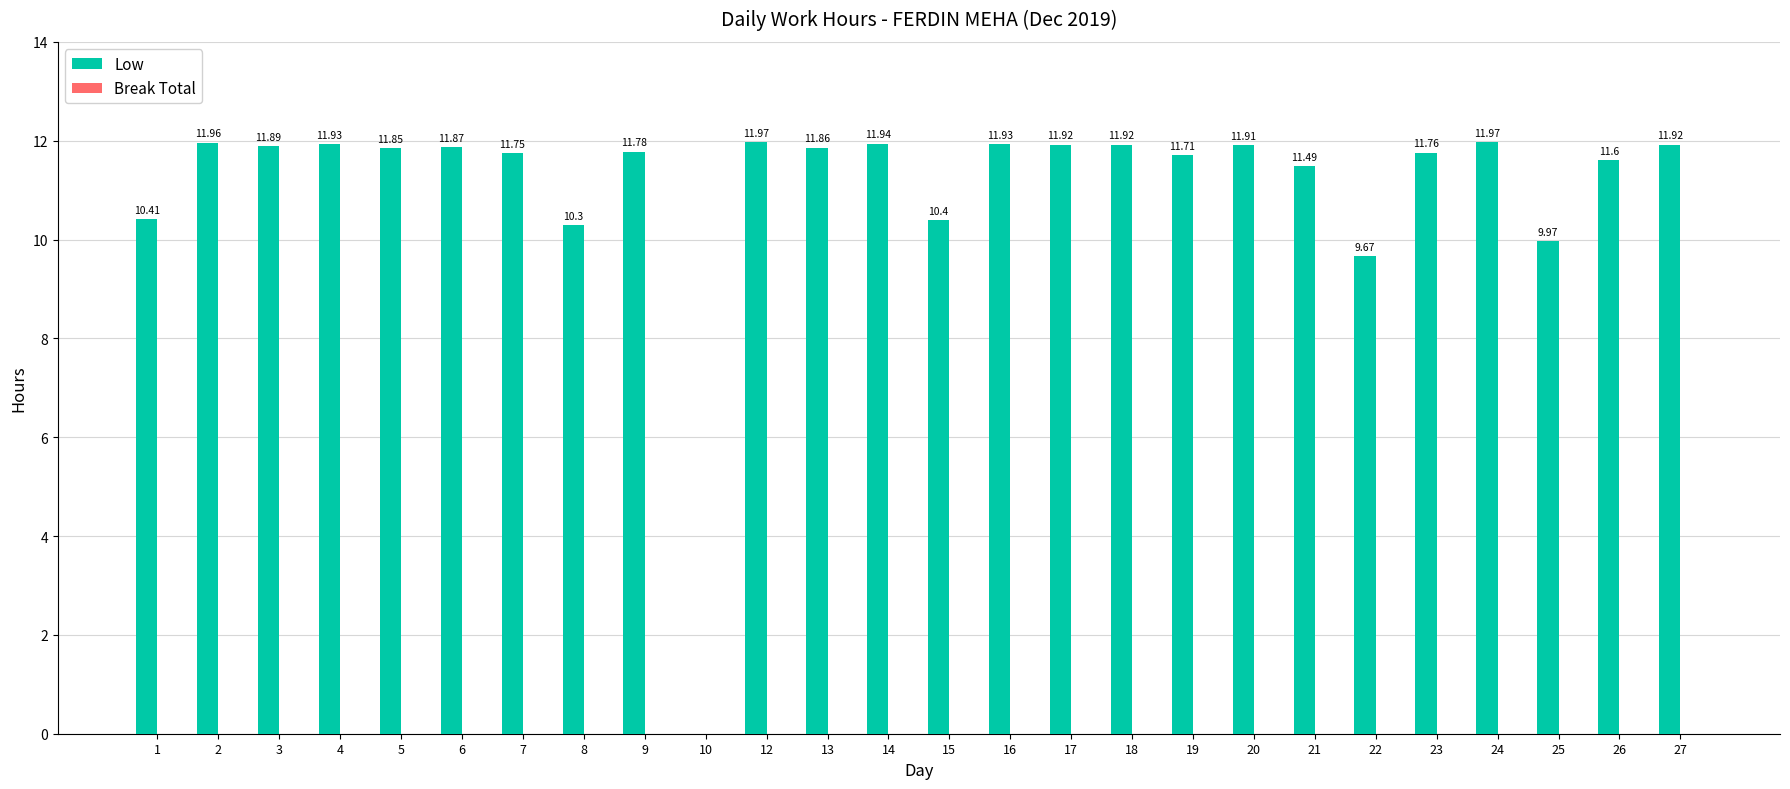

What is the sum of the values at 8 and 9?

22.1